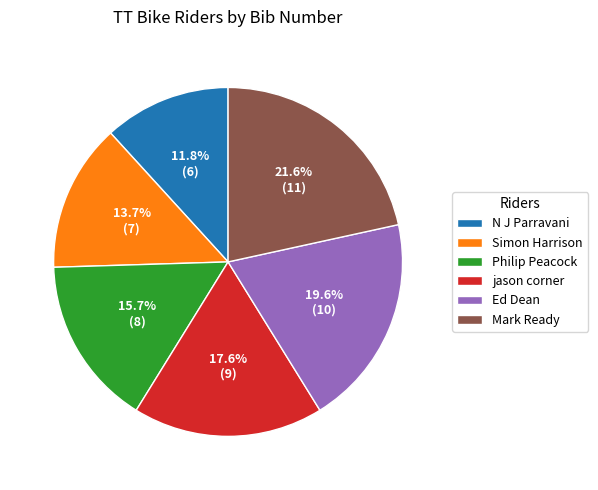

True or false: Simon Harrison accounts for 14% of the total.

True